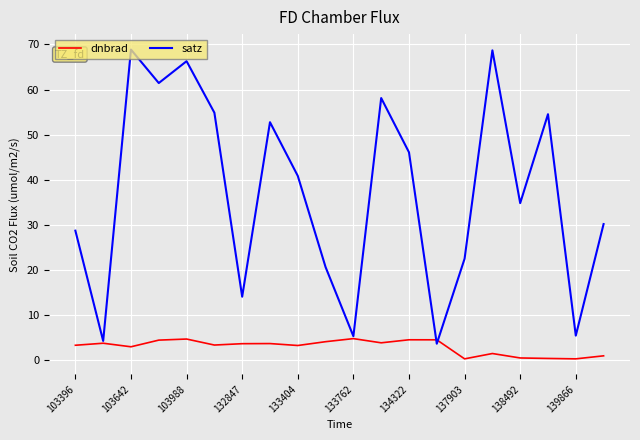

Rank the series by their average value, from highest to lowest.

satz, dnbrad